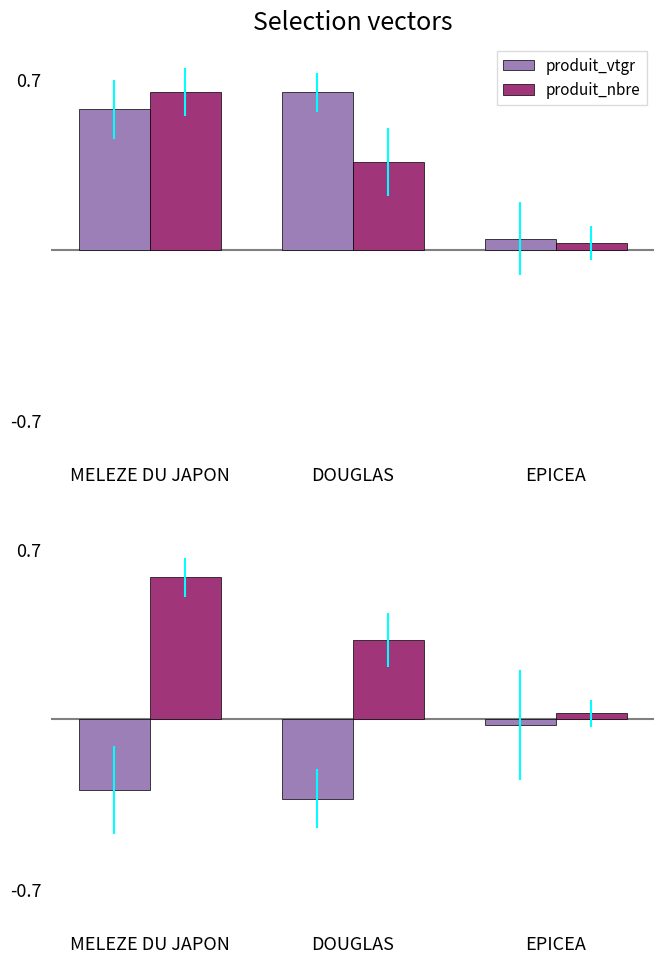

What are all the series names shown in the legend?

produit_vtgr, produit_nbre